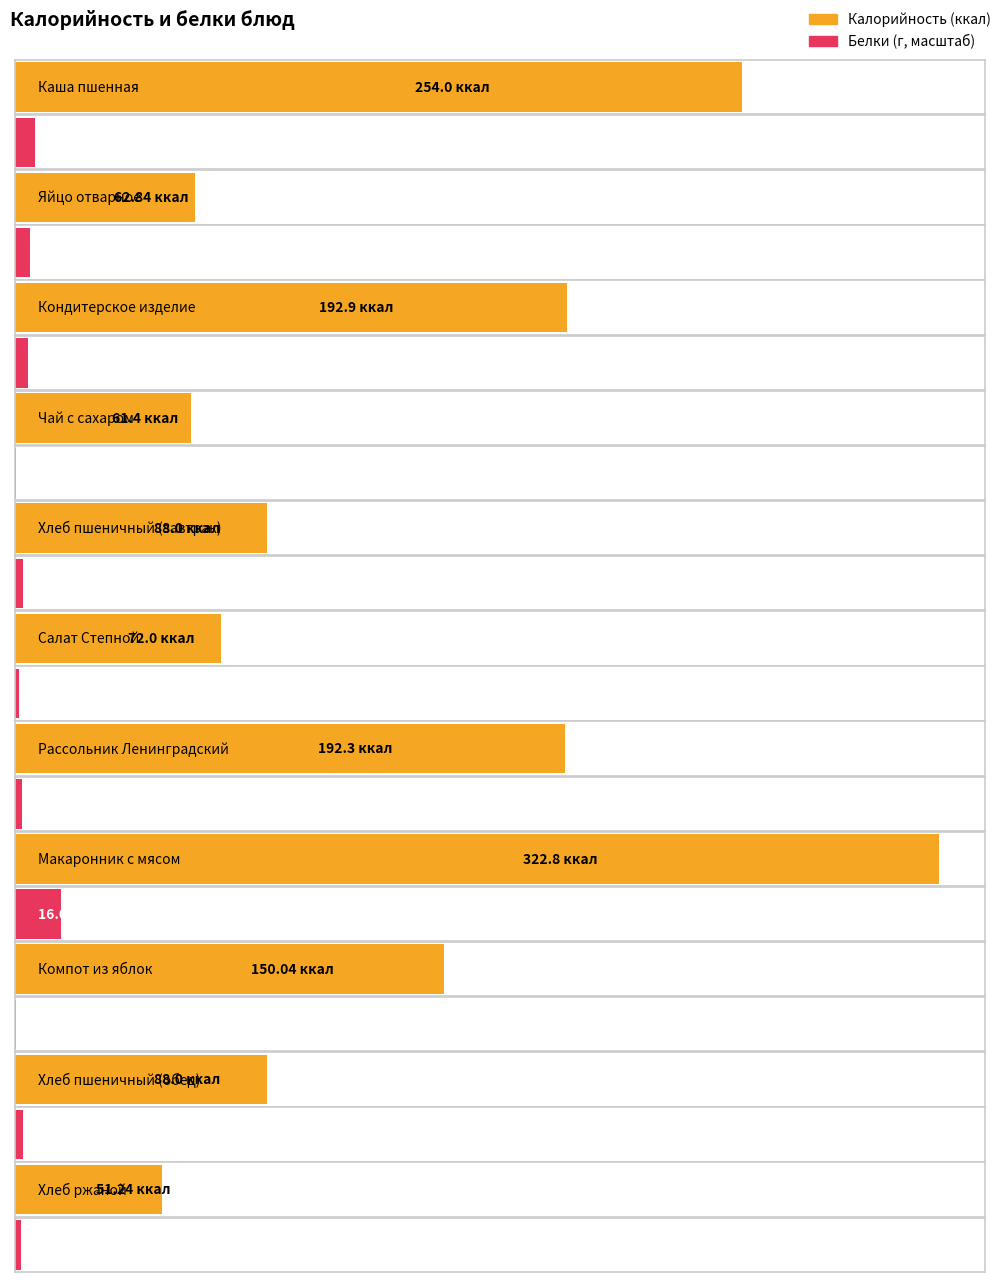

Reading left to right, what are all the values shown in this chart?

Калорийность: 254.0	62.8	192.9	61.4	88.0	72.0	192.3	322.8	150.0	88.0	51.2
Белки: 6.9	5.1	4.7	0.2	2.9	1.5	2.3	16.0	0.3	2.9	2.0